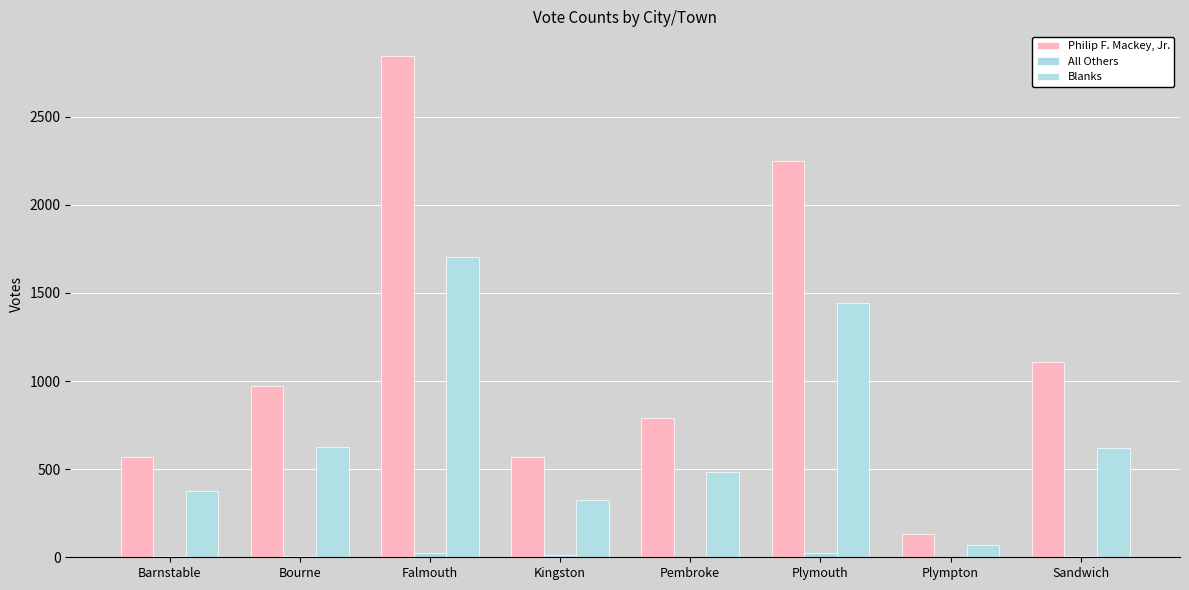

How many data points does each series have?

8